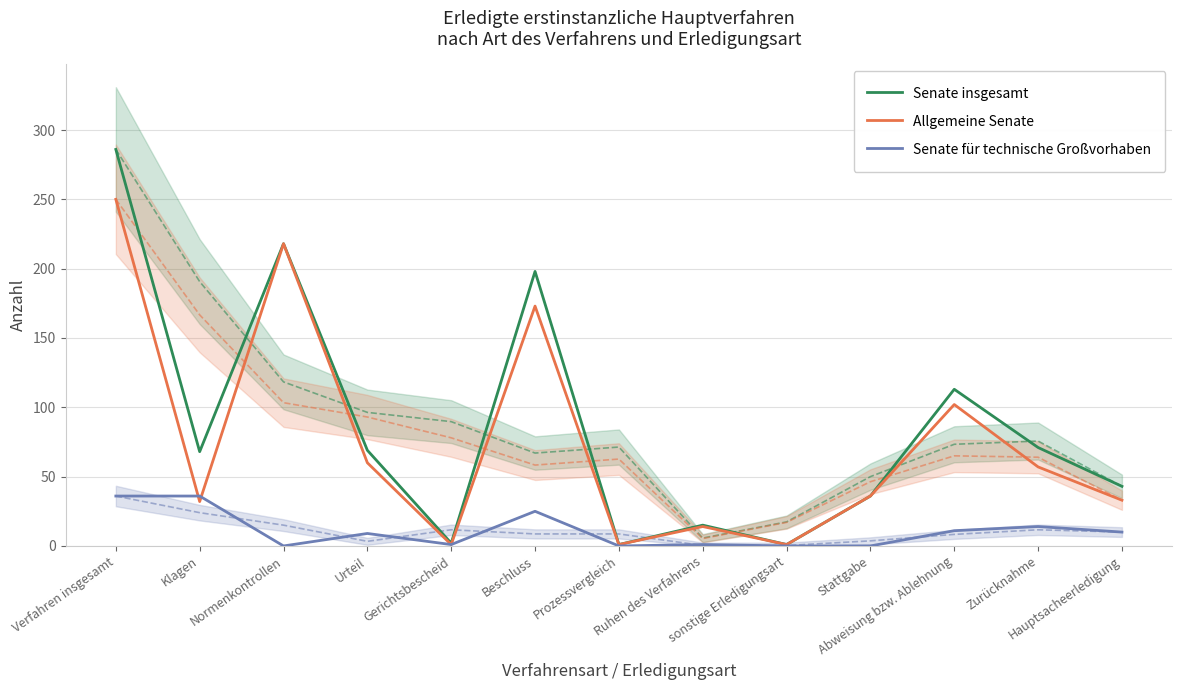

True or false: Senate insgesamt and Senate für technische Großvorhaben intersect in this chart.

False